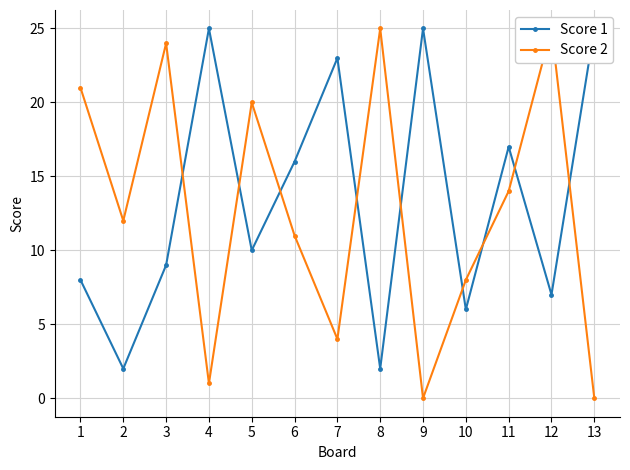

List the series in order of their peak value, highest first.

Score 1, Score 2